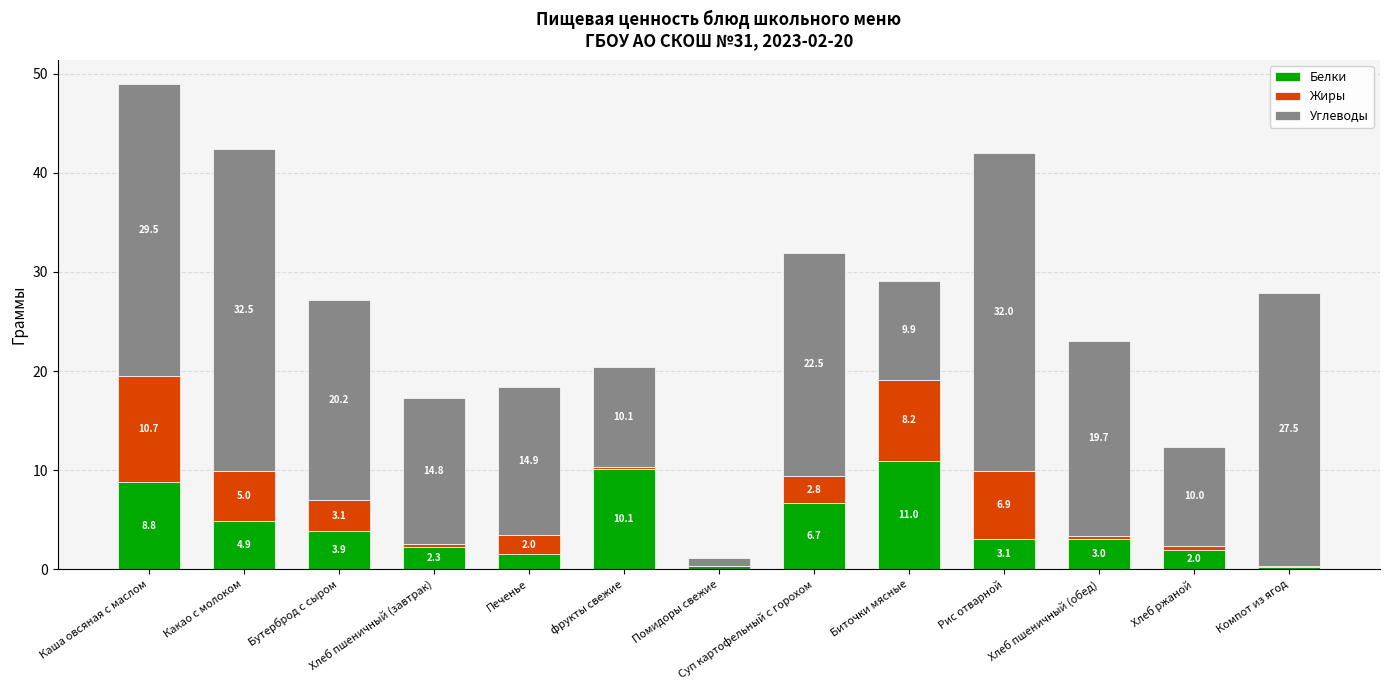

At which category is the sum across all series the highest?

Каша овсяная с маслом